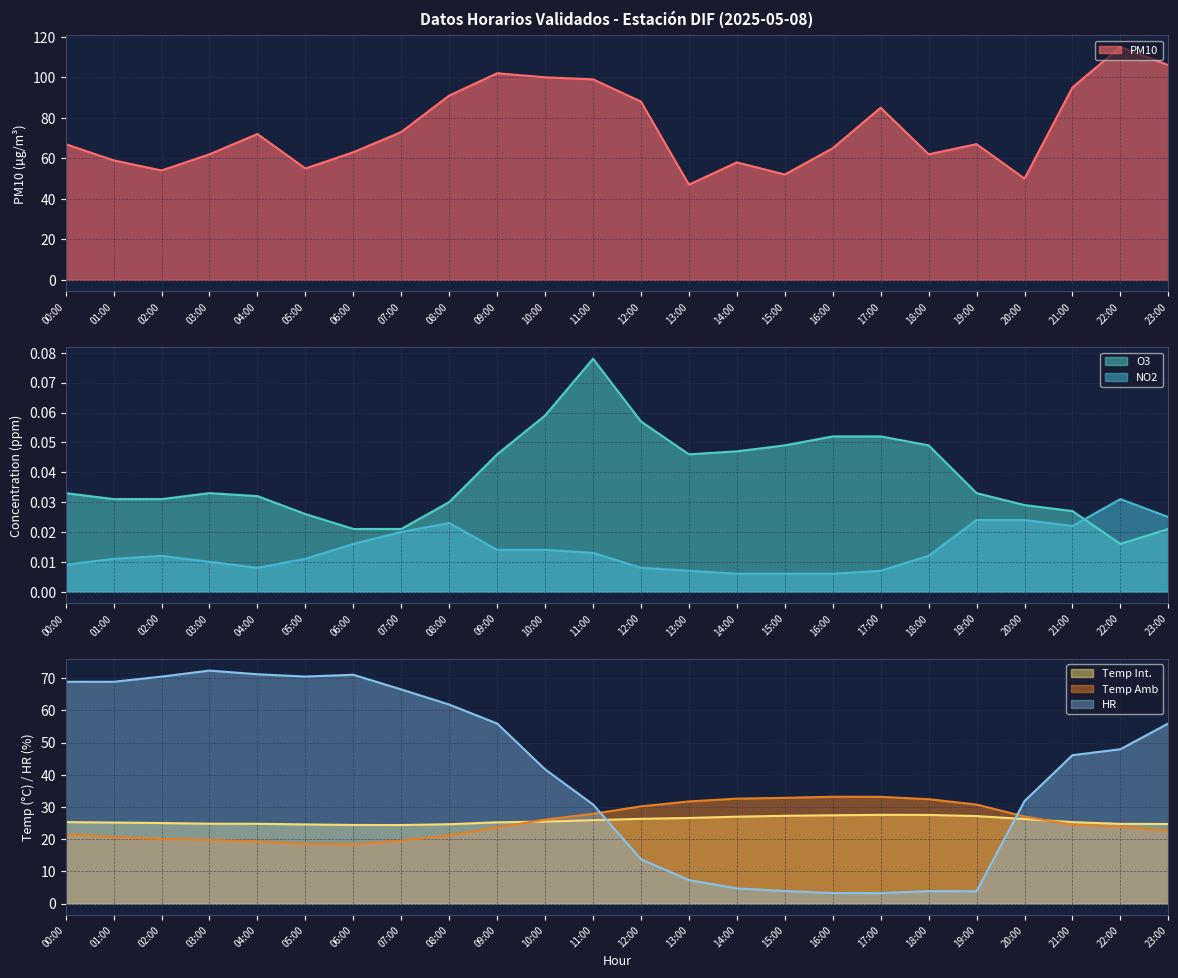

Which series has the largest total across all categories?

PM10